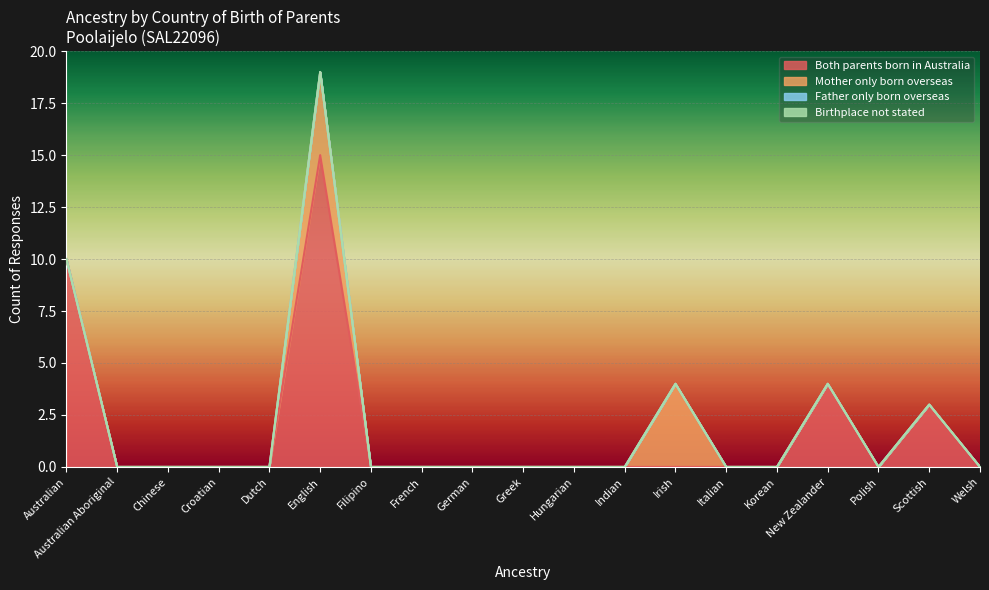

Reading right to left, transcribe all the data shown in this chart.

Both parents born in Australia: Welsh=0	Scottish=3	Polish=0	New Zealander=4	Korean=0	Italian=0	Irish=0	Indian=0	Hungarian=0	Greek=0	German=0	French=0	Filipino=0	English=15	Dutch=0	Croatian=0	Chinese=0	Australian Aboriginal=0	Australian=10
Mother only born overseas: Welsh=0	Scottish=0	Polish=0	New Zealander=0	Korean=0	Italian=0	Irish=4	Indian=0	Hungarian=0	Greek=0	German=0	French=0	Filipino=0	English=4	Dutch=0	Croatian=0	Chinese=0	Australian Aboriginal=0	Australian=0
Father only born overseas: Welsh=0	Scottish=0	Polish=0	New Zealander=0	Korean=0	Italian=0	Irish=0	Indian=0	Hungarian=0	Greek=0	German=0	French=0	Filipino=0	English=0	Dutch=0	Croatian=0	Chinese=0	Australian Aboriginal=0	Australian=0
Birthplace not stated: Welsh=0	Scottish=0	Polish=0	New Zealander=0	Korean=0	Italian=0	Irish=0	Indian=0	Hungarian=0	Greek=0	German=0	French=0	Filipino=0	English=0	Dutch=0	Croatian=0	Chinese=0	Australian Aboriginal=0	Australian=0